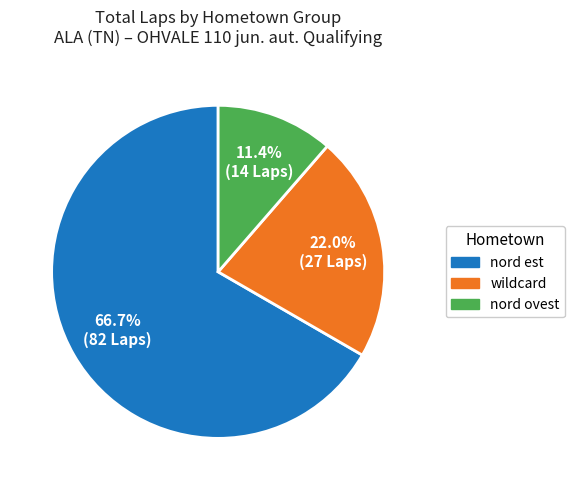

How many slices are in this pie chart?

3